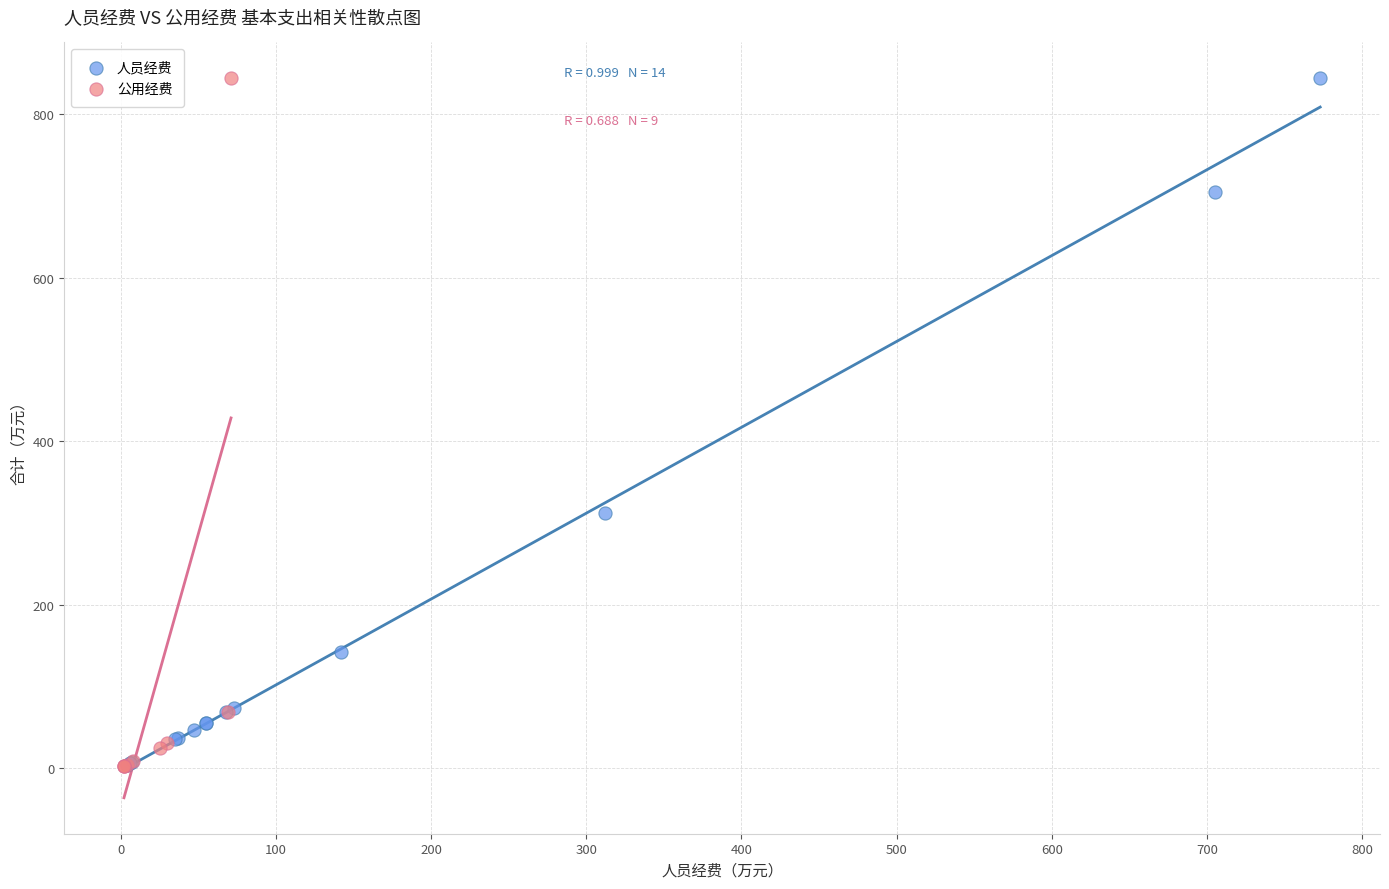

Which series has the largest Y range (max minus min)?

公用经费